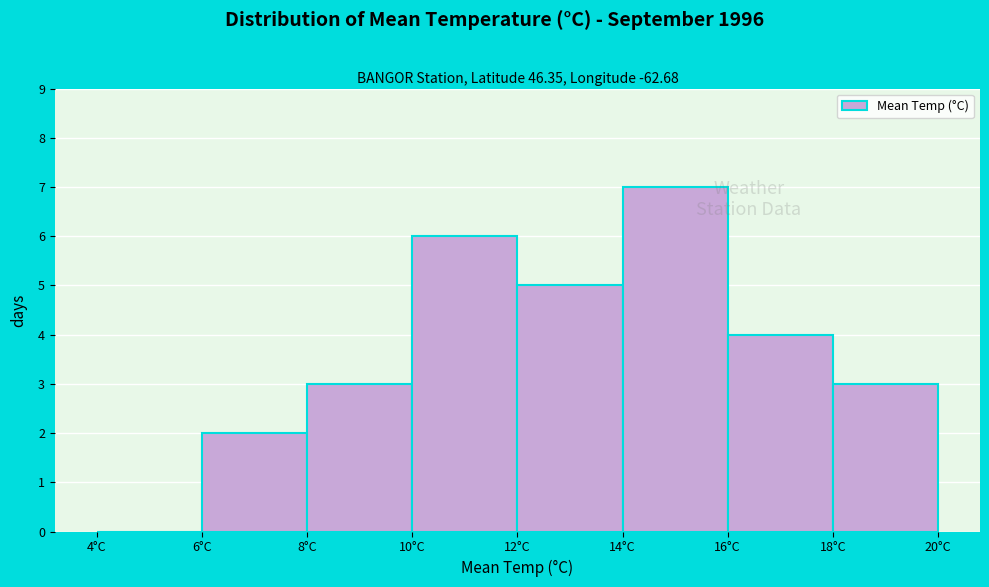

Reading left to right, transcribe this chart: for each bar, give the range it covers on the x-axis and its height. The values are not printed on the chart, so give them approximately, as read against the axis.

4 to 6: 0
6 to 8: 2
8 to 10: 3
10 to 12: 6
12 to 14: 5
14 to 16: 7
16 to 18: 4
18 to 20: 3